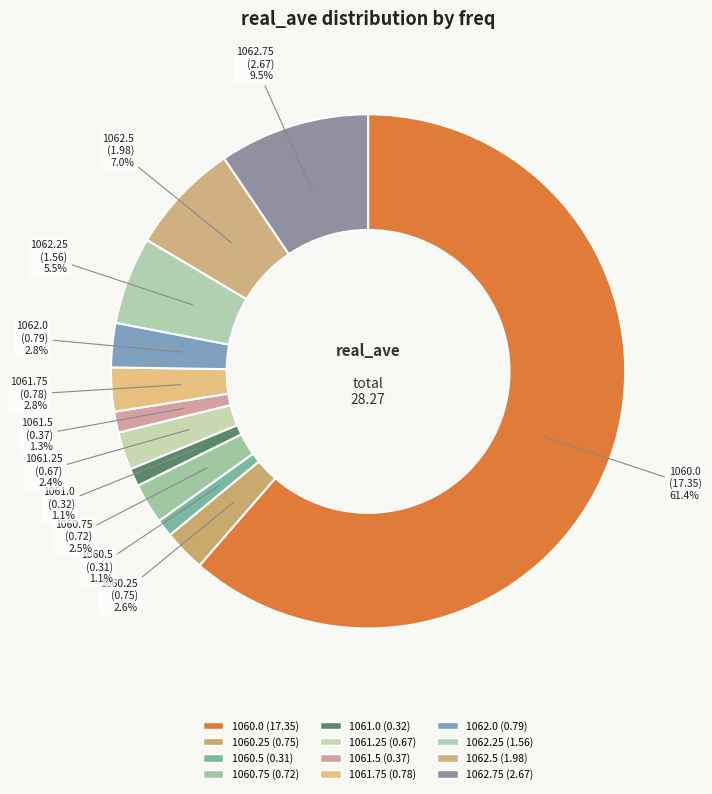

How many segments does this pie chart have?

12